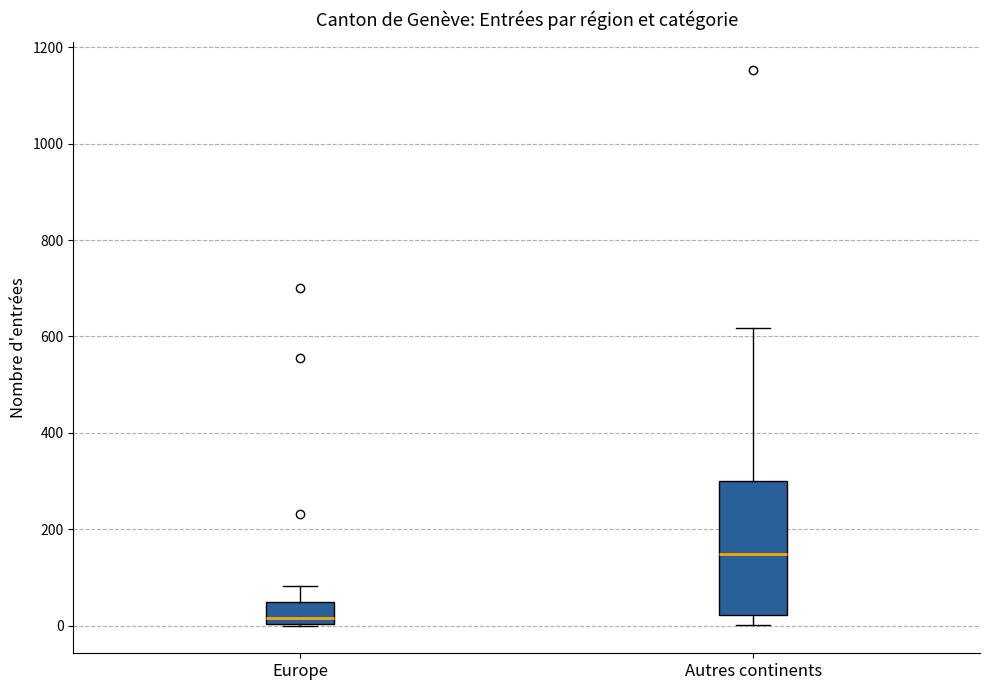

Which box is the tallest, from its lower edge to its upper edge?

Autres continents